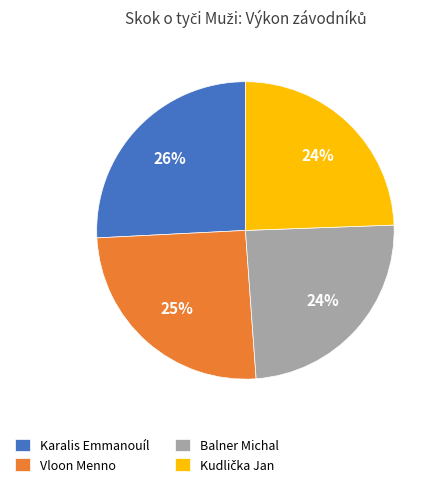

The Balner Michal slice represents 24% of the pie. True or false?

True